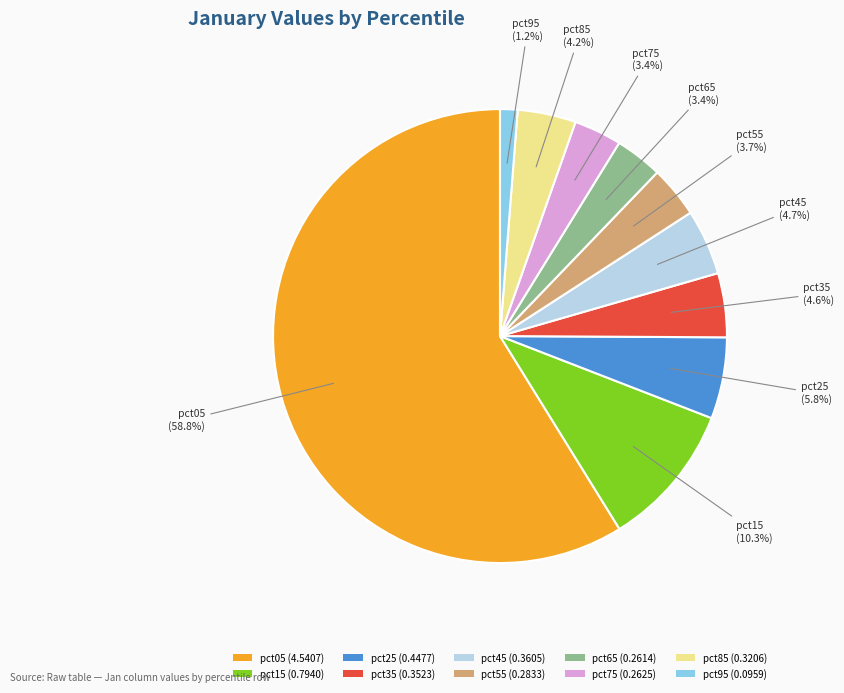

To the nearest percent, what percentage of the pie is pct25?

6%